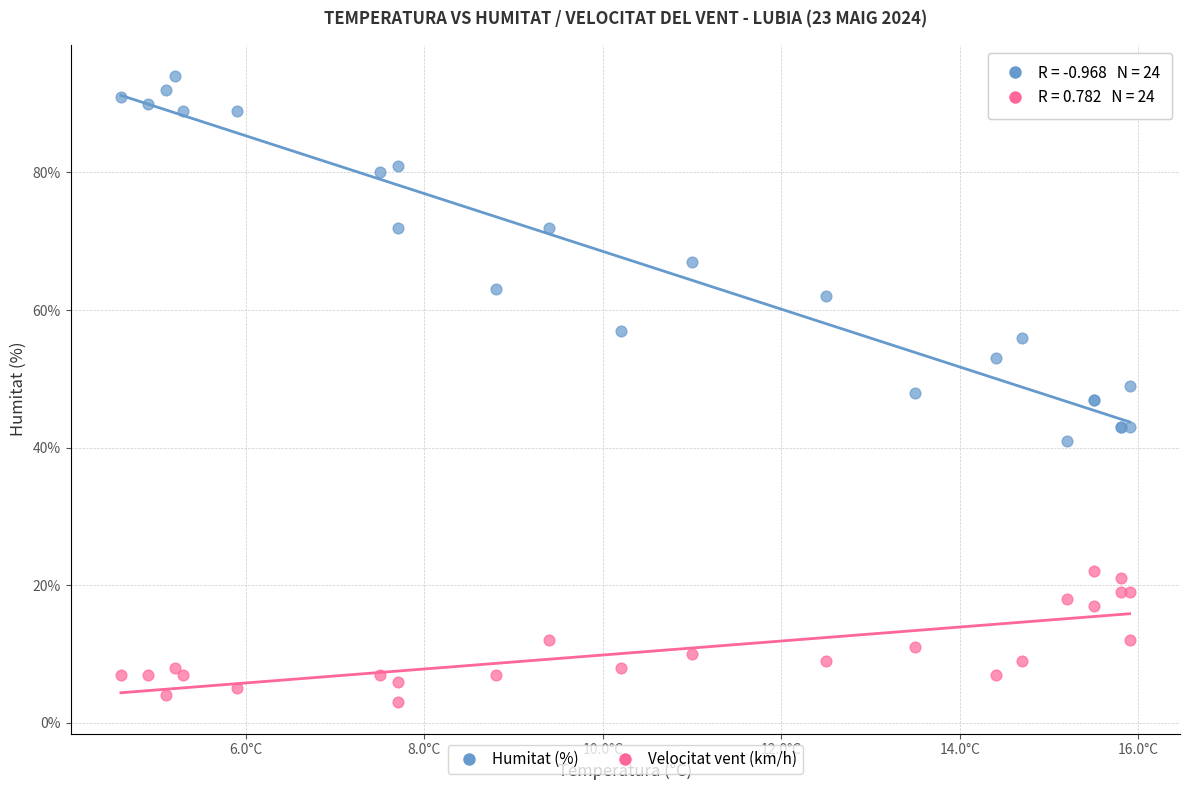

What are all the series names shown in the legend?

Humitat (%), Velocitat vent (km/h)